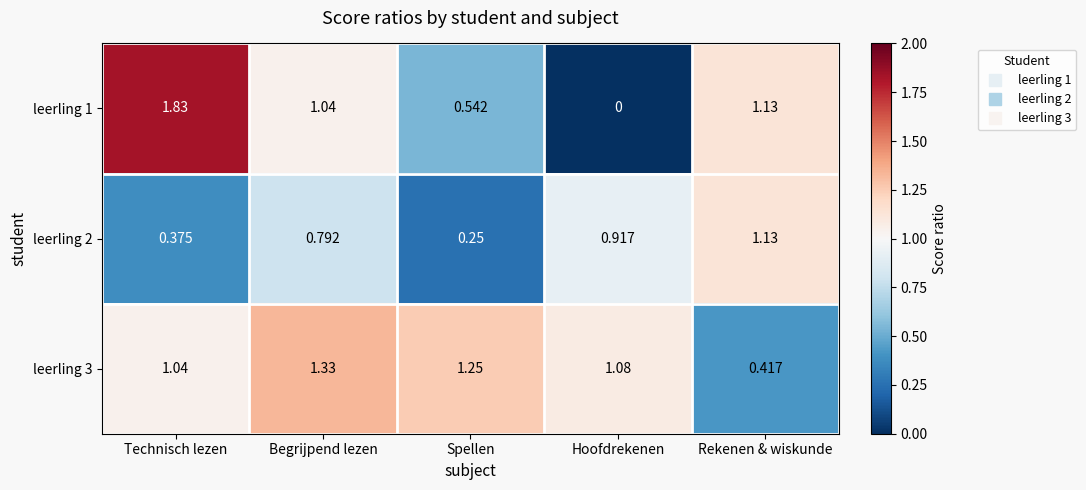

At which label is leerling 1 closest to 0?

Hoofdrekenen